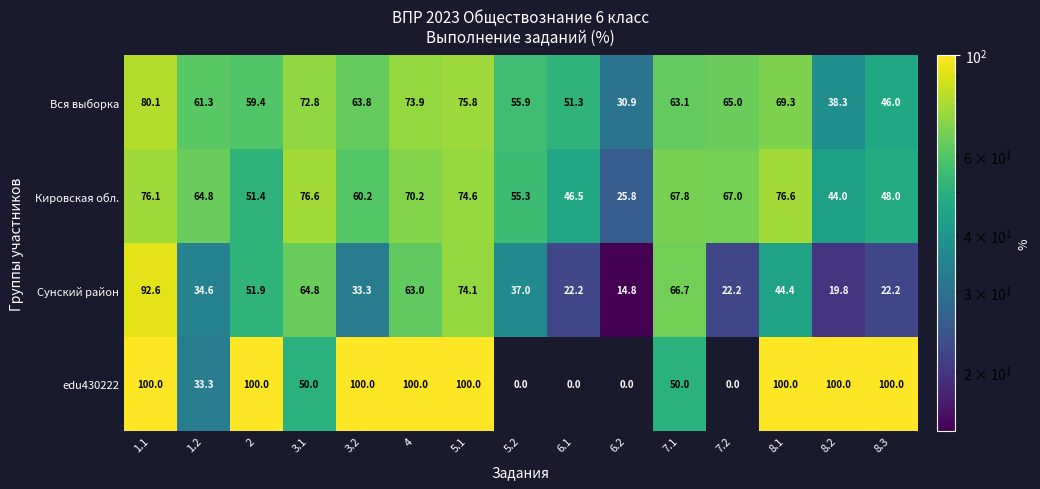

Count the number of categories in the chart.

15